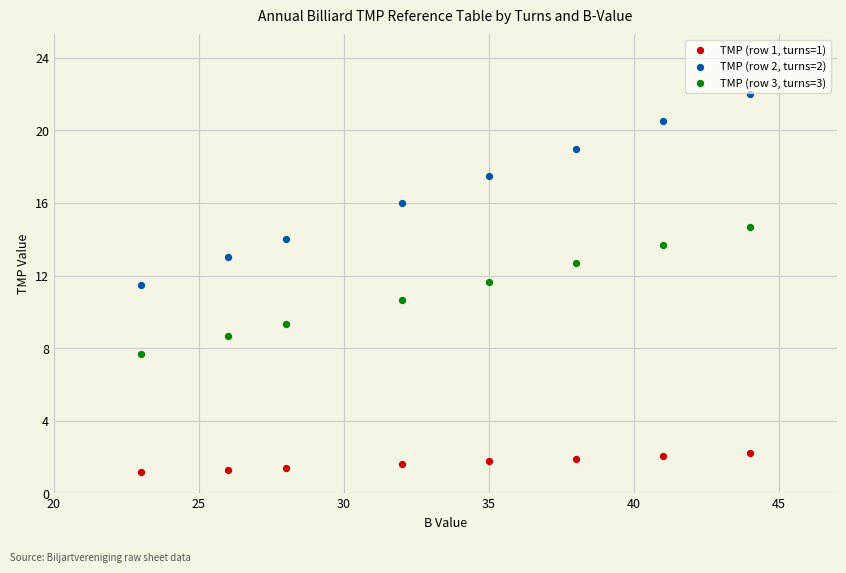

Which series has the largest Y range (max minus min)?

TMP (row 2, turns=2)